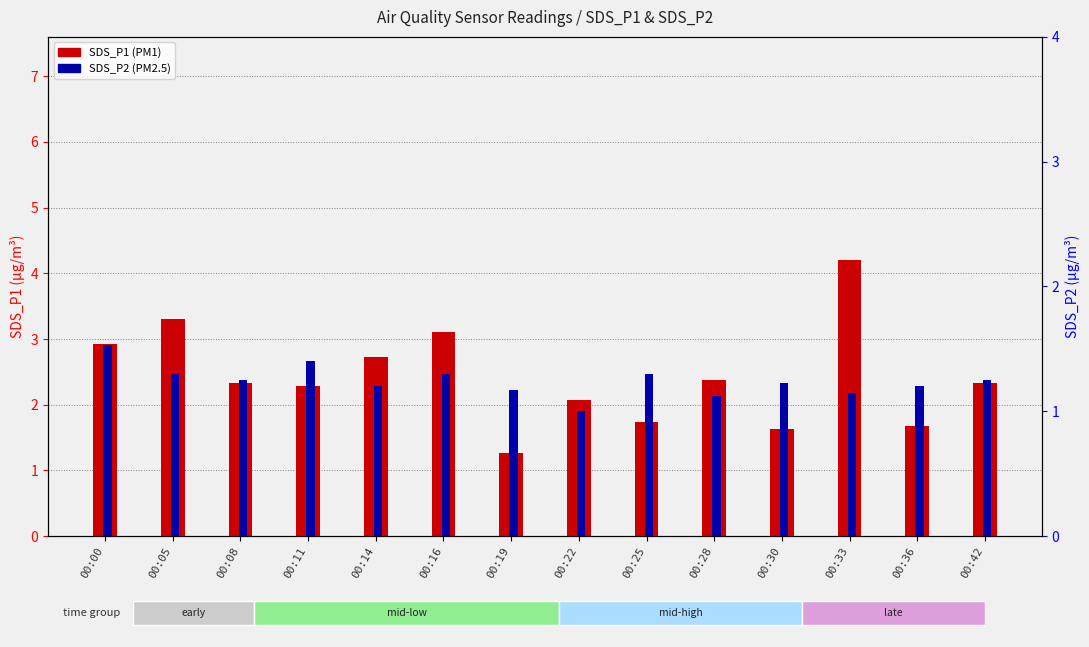

At which label is SDS_P2 closest to 1?

00:22